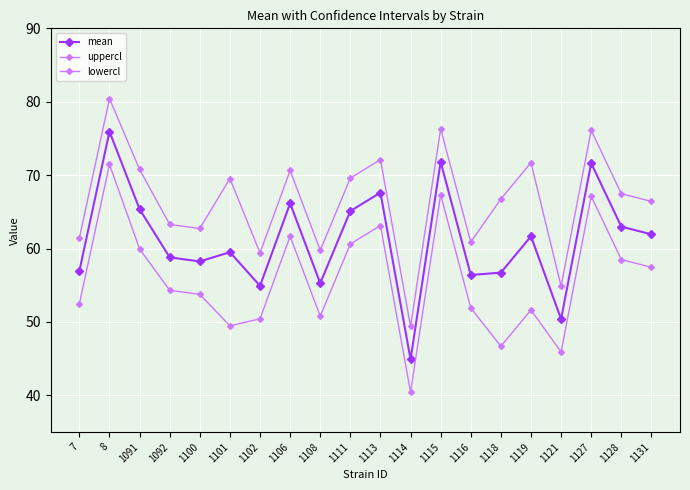

How many data points in uppercl are less than 67?

10